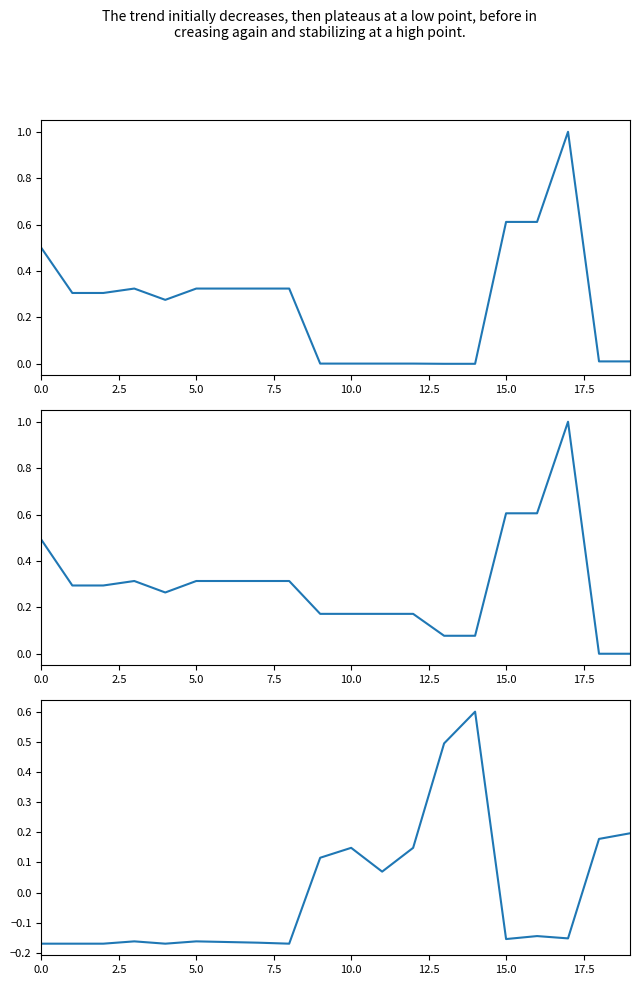

At how many categories does at least one series exceed 0?

20